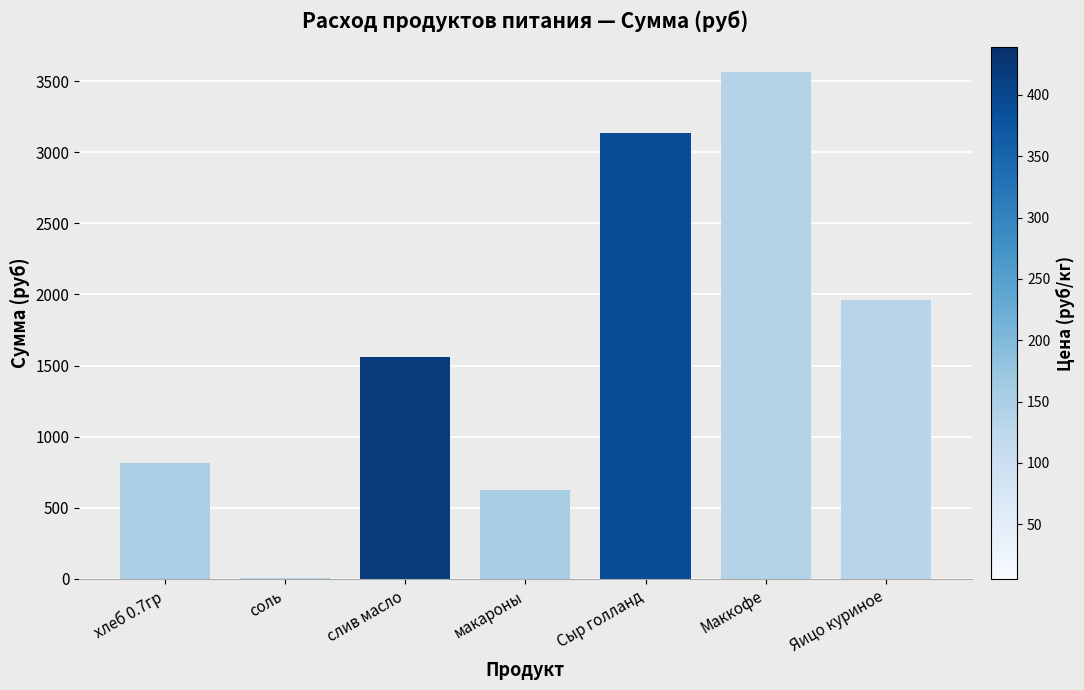

The value at слив масло is 1562.4. True or false?

True